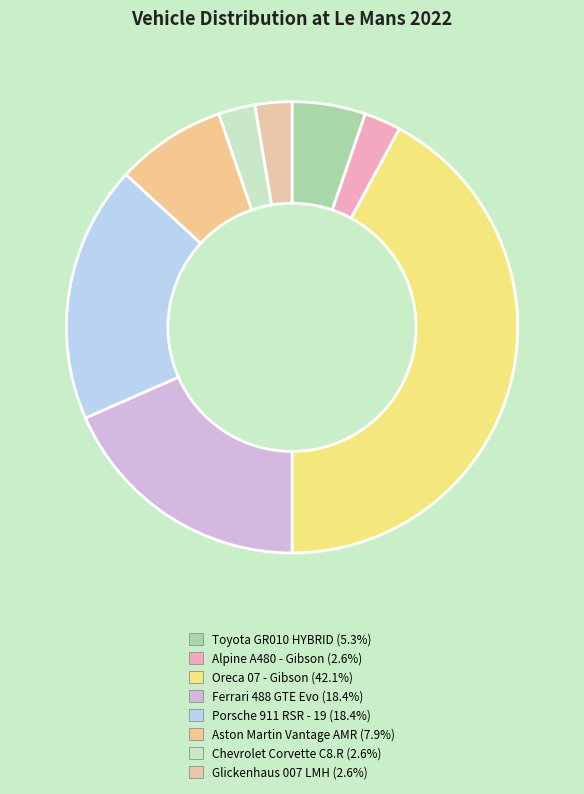

How many segments does this pie chart have?

8